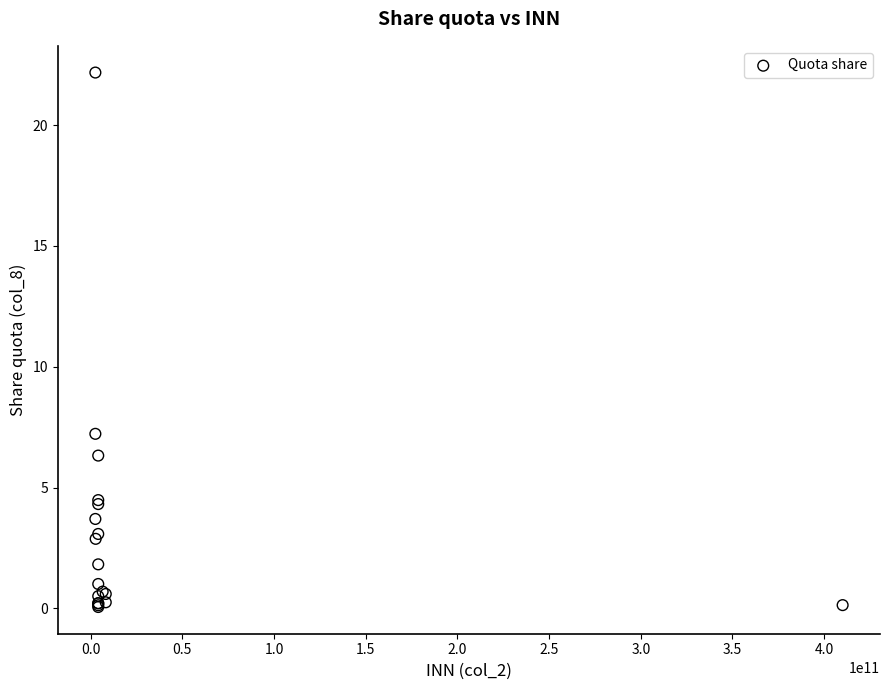

What Y value in the scatter plot is closest to 11?

7.2